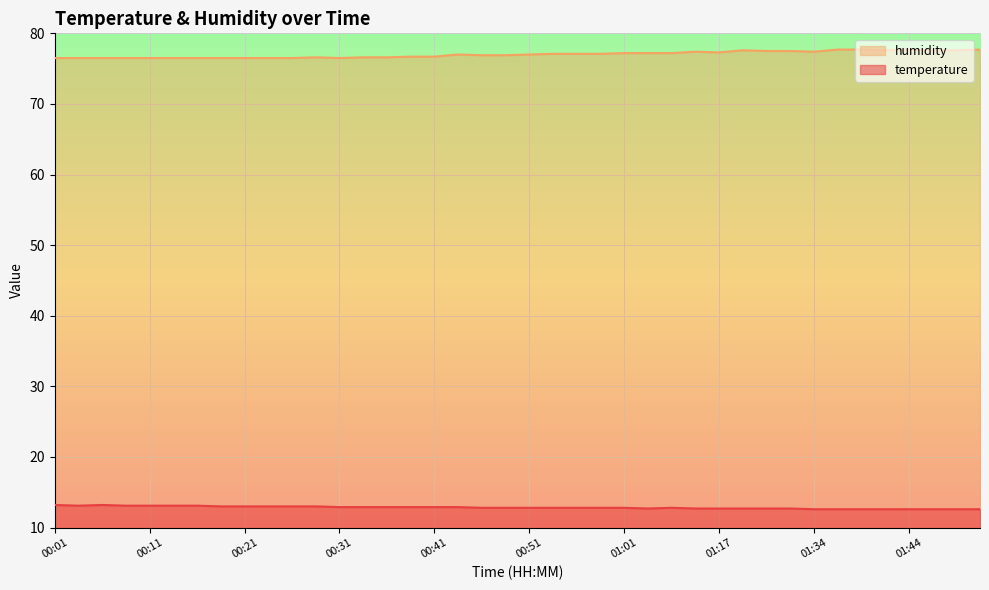

What position from the right is 00:01?

40